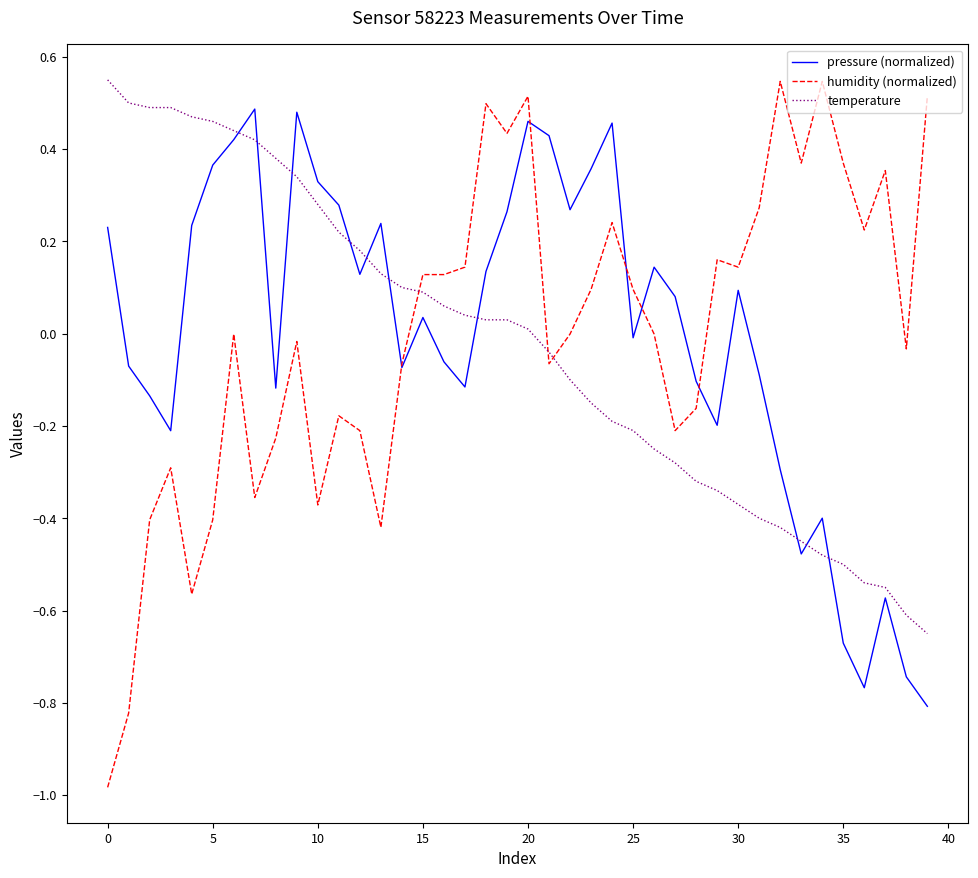

Which series ends up on top after the final intersection of temperature and pressure (normalized)?

temperature